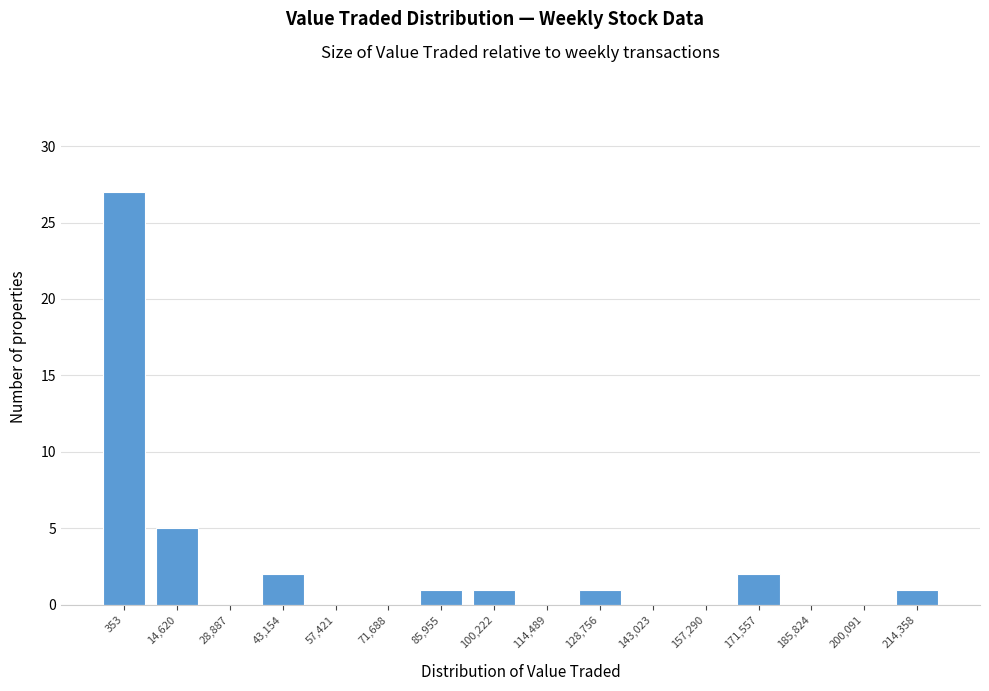

Reading right to left, extract all data points from this chart.

214,358=1	200,091=0	185,824=0	171,557=2	157,290=0	143,023=0	128,756=1	114,489=0	100,222=1	85,955=1	71,688=0	57,421=0	43,154=2	28,887=0	14,620=5	353=27